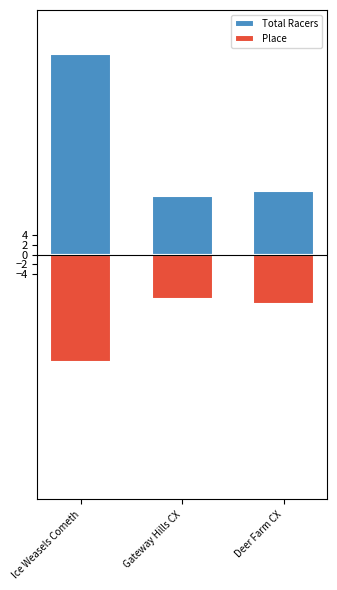

Reading left to right, extract all data points from this chart.

Total Racers: Ice Weasels Cometh=41	Gateway Hills CX=12	Deer Farm CX=13
Place: Ice Weasels Cometh=-22	Gateway Hills CX=-9	Deer Farm CX=-10